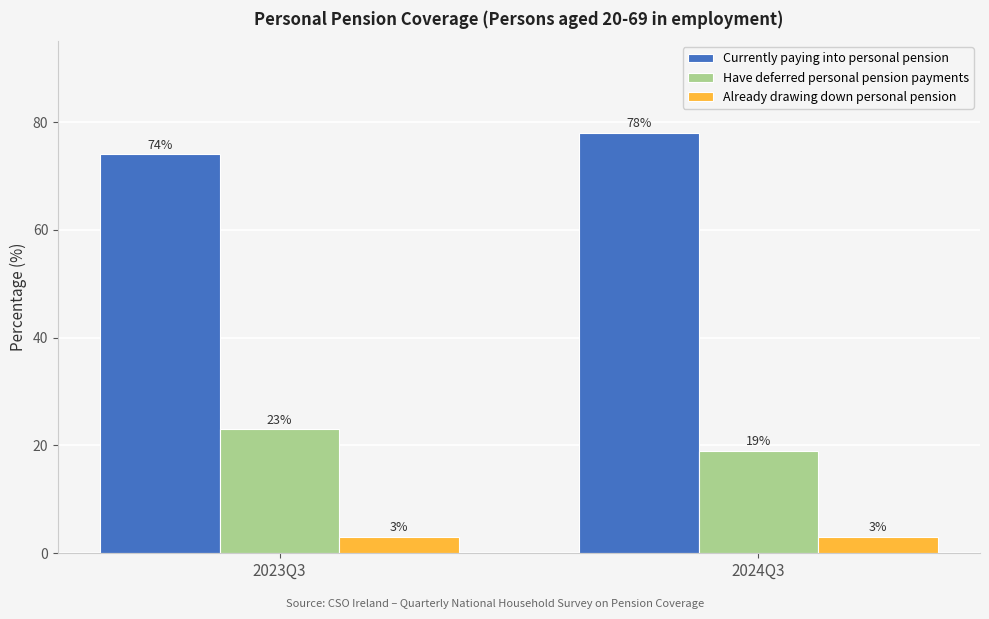

What position from the right is 2024Q3?

1